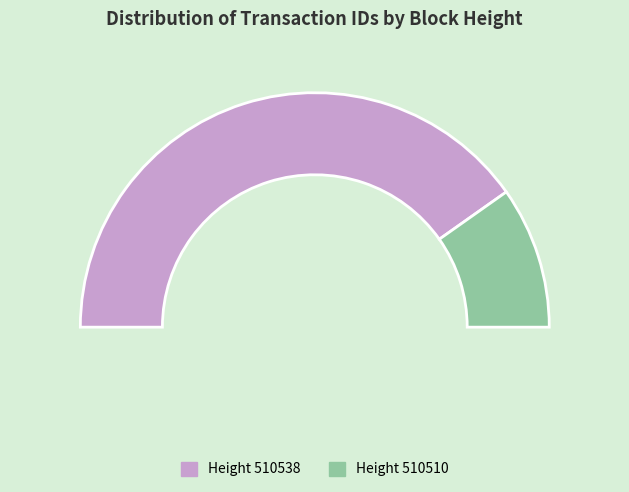

To the nearest percent, what is the combined percentage of 510510 and 510538?

100%